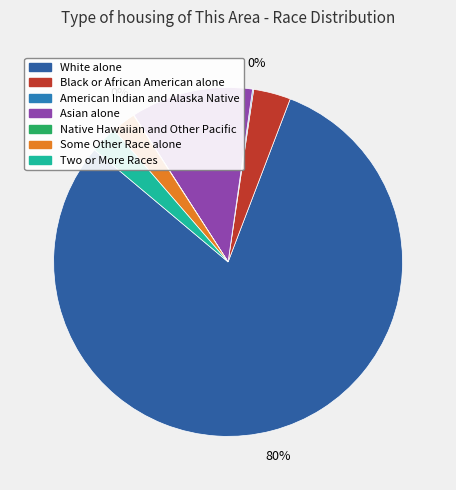

Which category has the biggest portion of the pie?

White alone